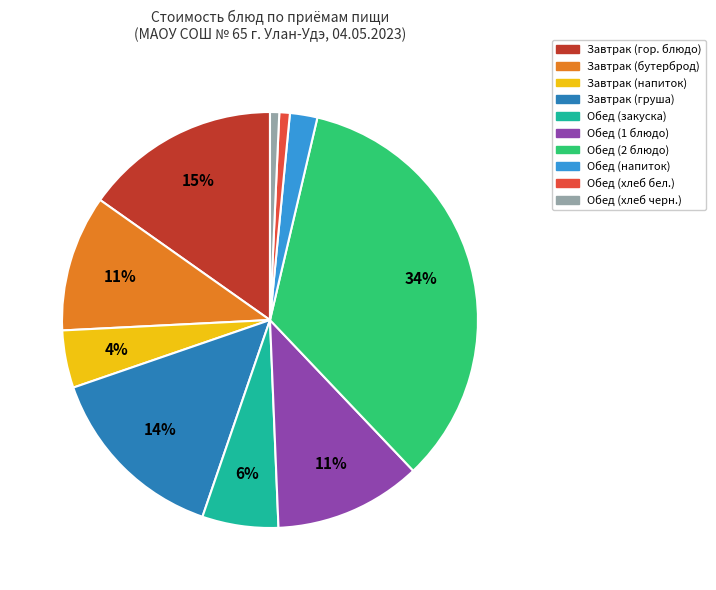

Is there a majority slice in this chart?

No